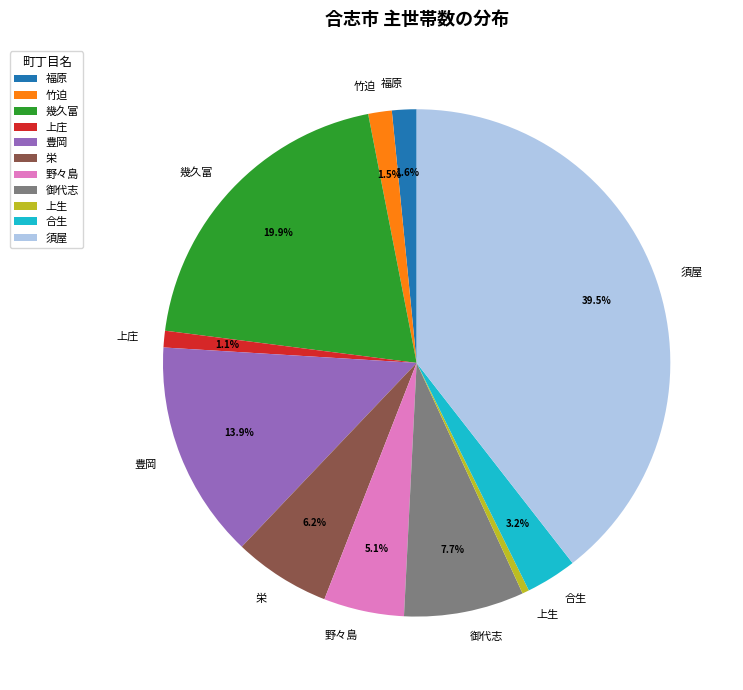

What percentage is the 野々島 slice, to the nearest percent?

5%